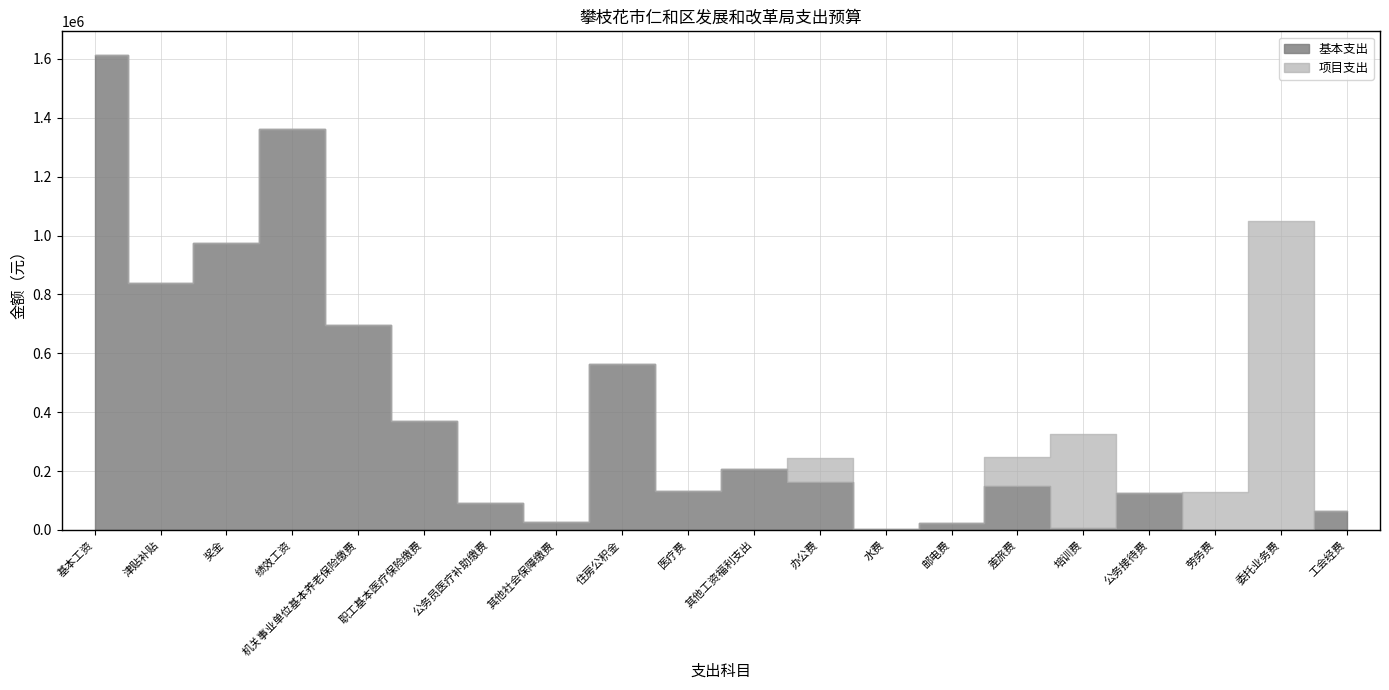

At which category is the sum across all series the highest?

基本工资